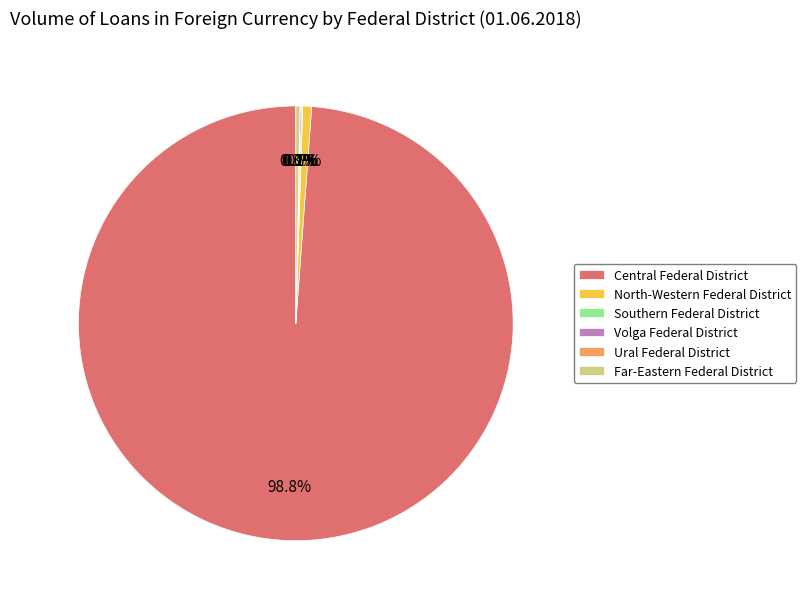

Which category has the biggest portion of the pie?

Central Federal District